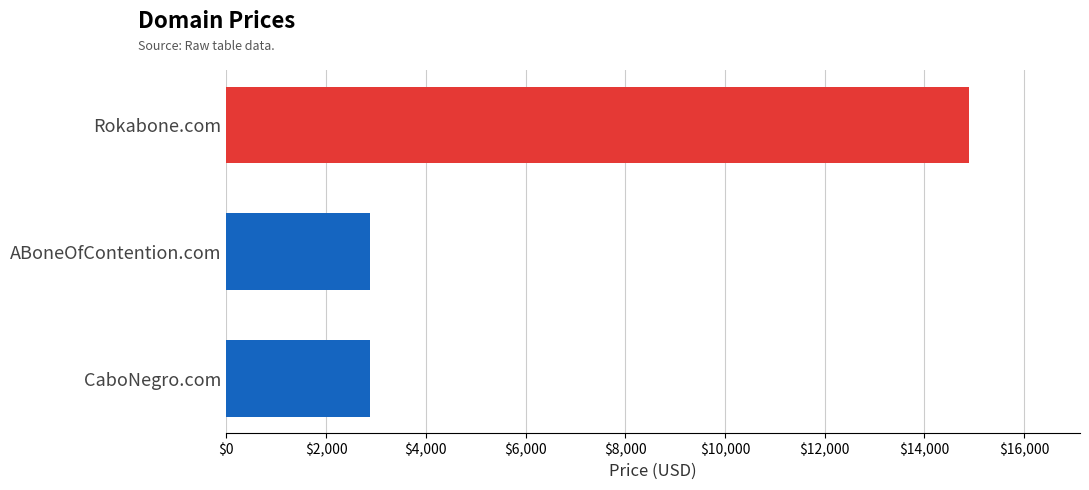

Approximately how many times larger is the value at ABoneOfContention.com compared to CaboNegro.com?

1.0